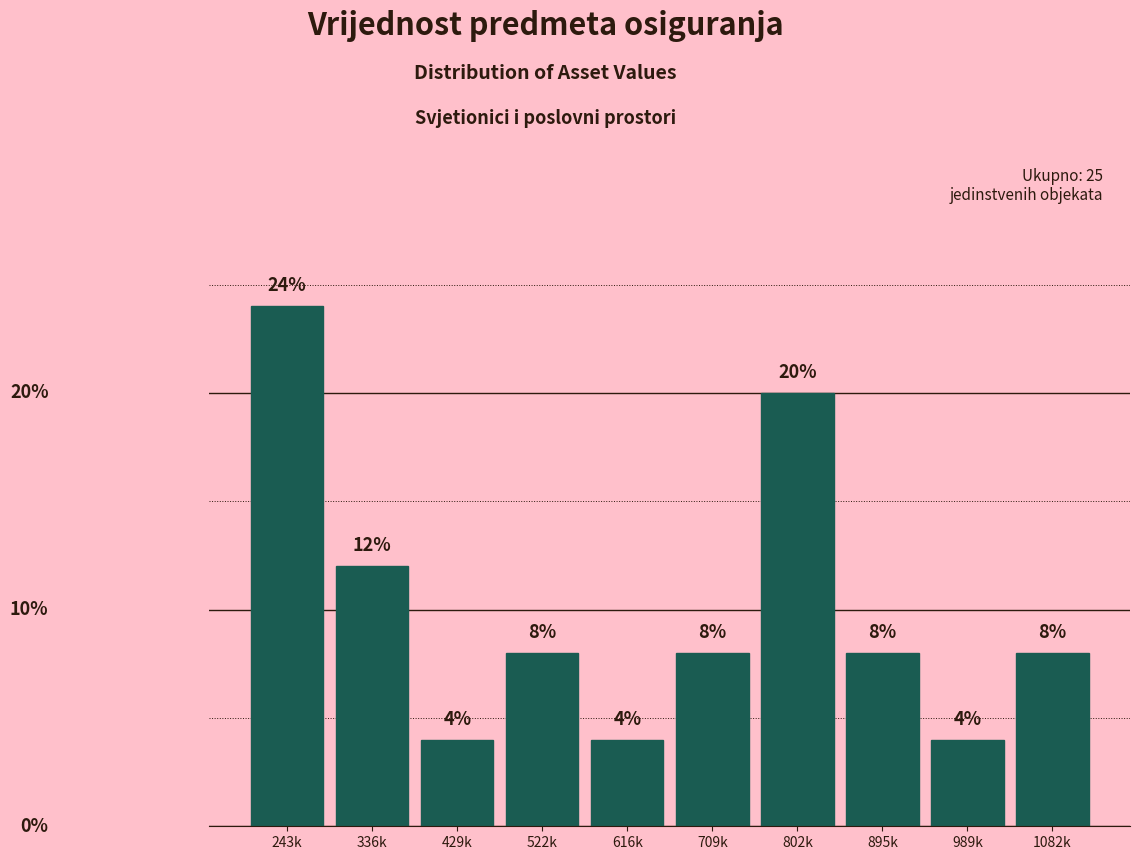

Which has a higher value, 243k or 429k?

243k